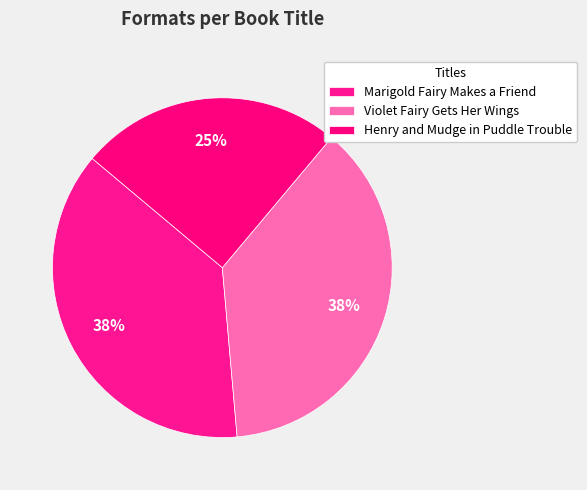

Count the number of slices in the pie.

3